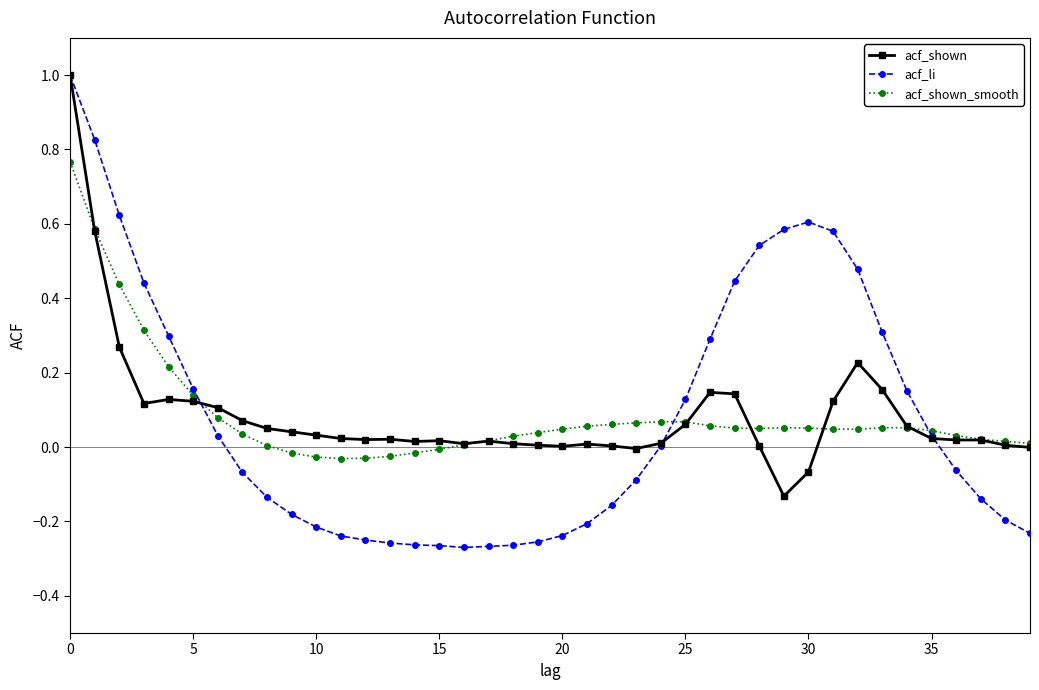

Which series has the widest spread of values?

acf_li